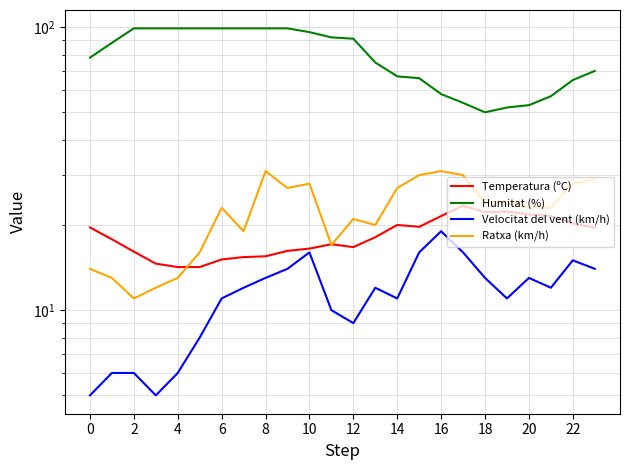

True or false: Velocitat del vent (km/h) has more than 2 interior local peaks.

True